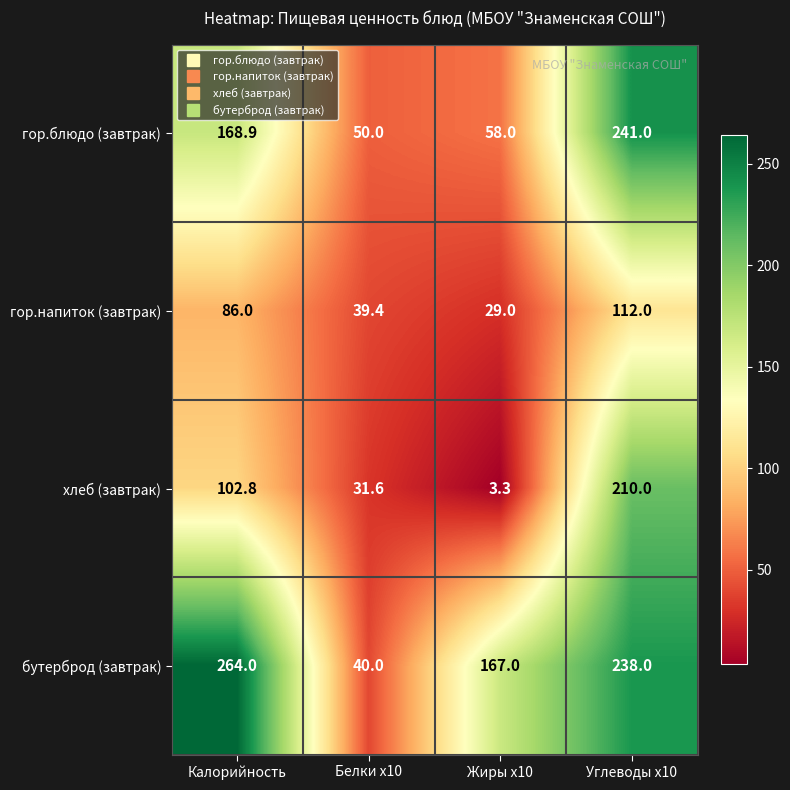

List the series in order of their overall mean, lowest first.

гор.напиток (завтрак), хлеб (завтрак), гор.блюдо (завтрак), бутерброд (завтрак)